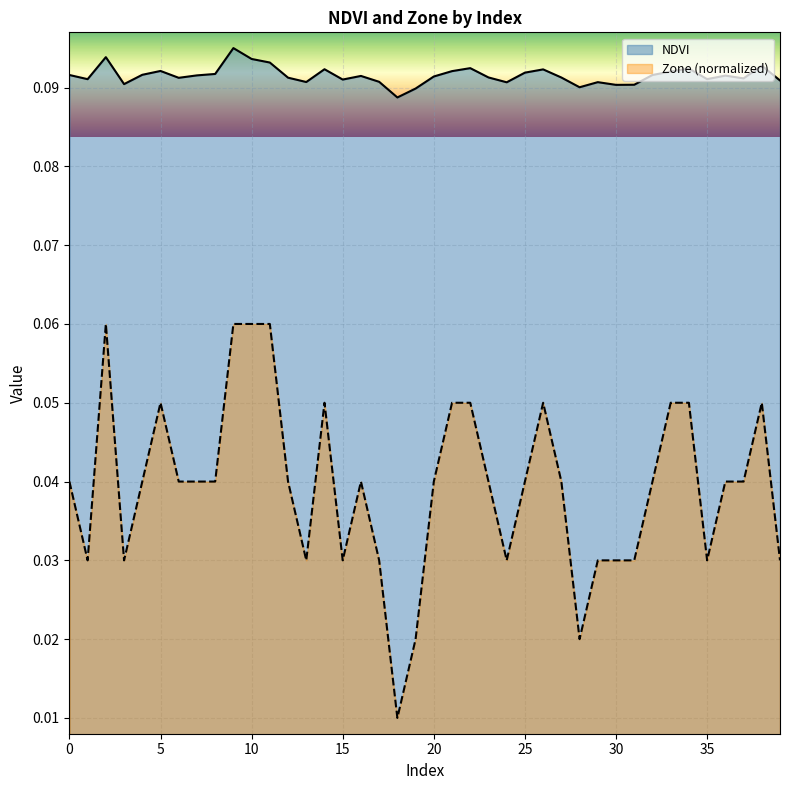

Rank the series by their average value, from highest to lowest.

NDVI, Zone (normalized)